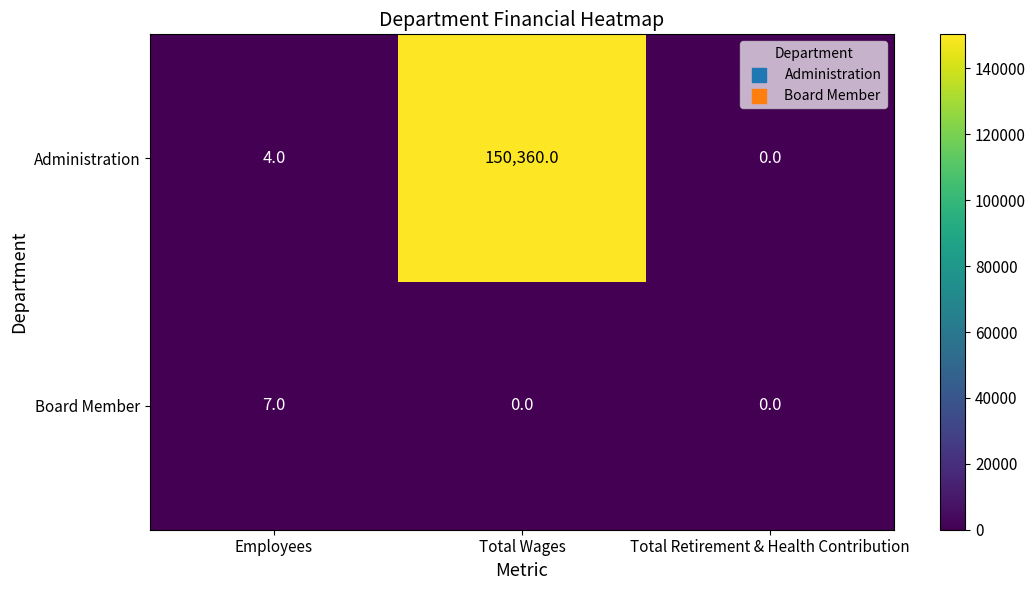

Reading right to left, extract all data points from this chart.

Administration: Total Retirement & Health Contribution=0	Total Wages=150360	Employees=4
Board Member: Total Retirement & Health Contribution=0	Total Wages=0	Employees=7